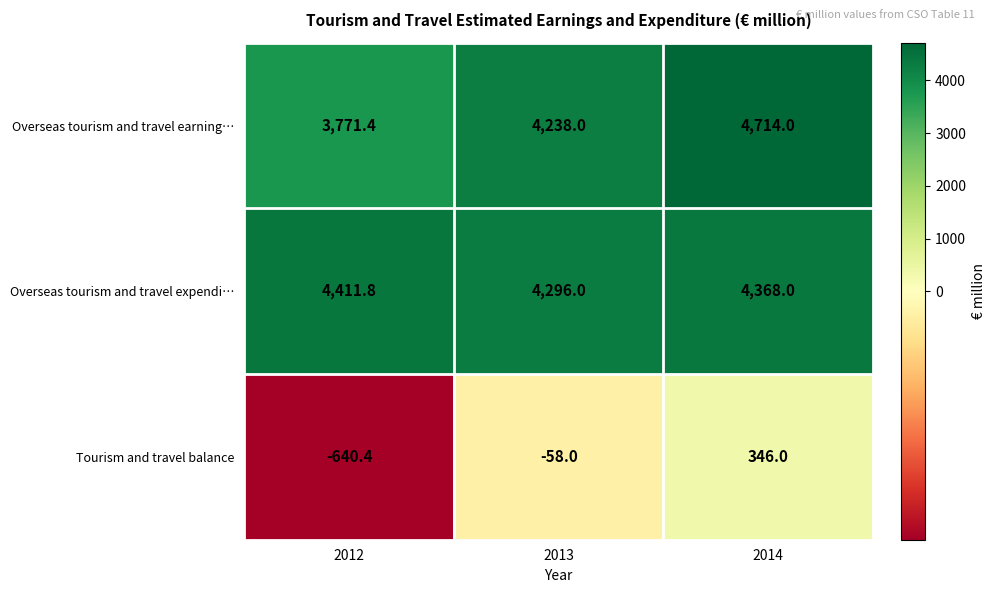

What is the average value of the Tourism and travel balance series?

-117.5